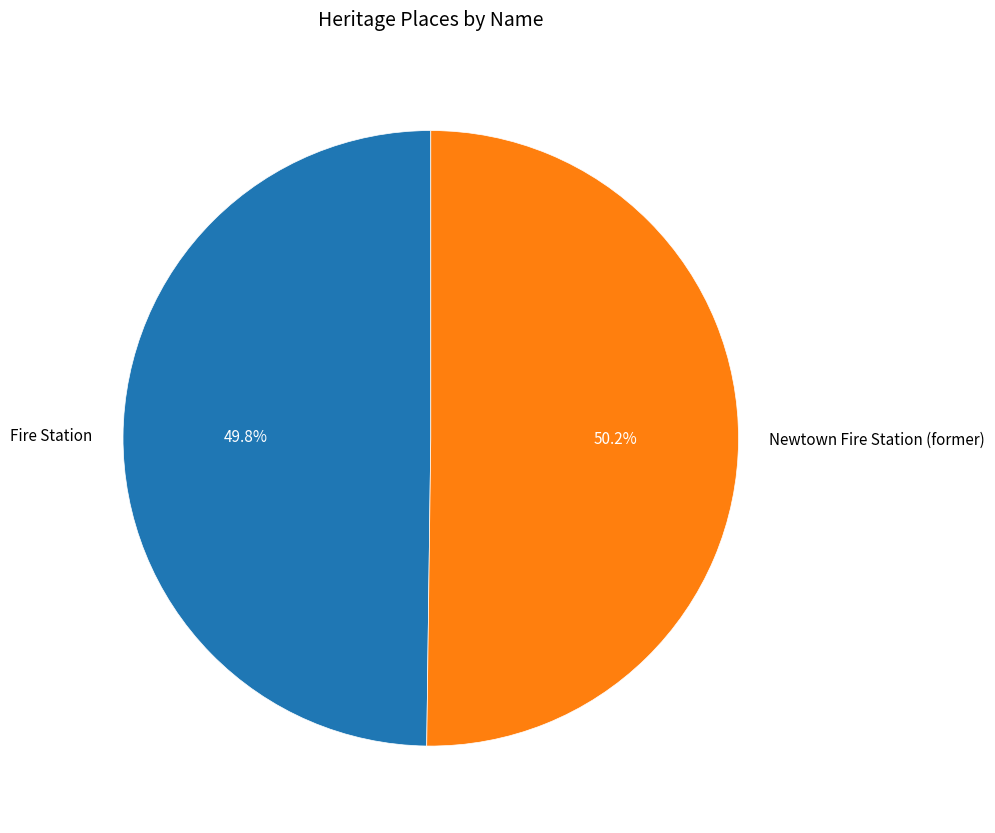

Is there any slice that represents more than half of the pie?

Yes